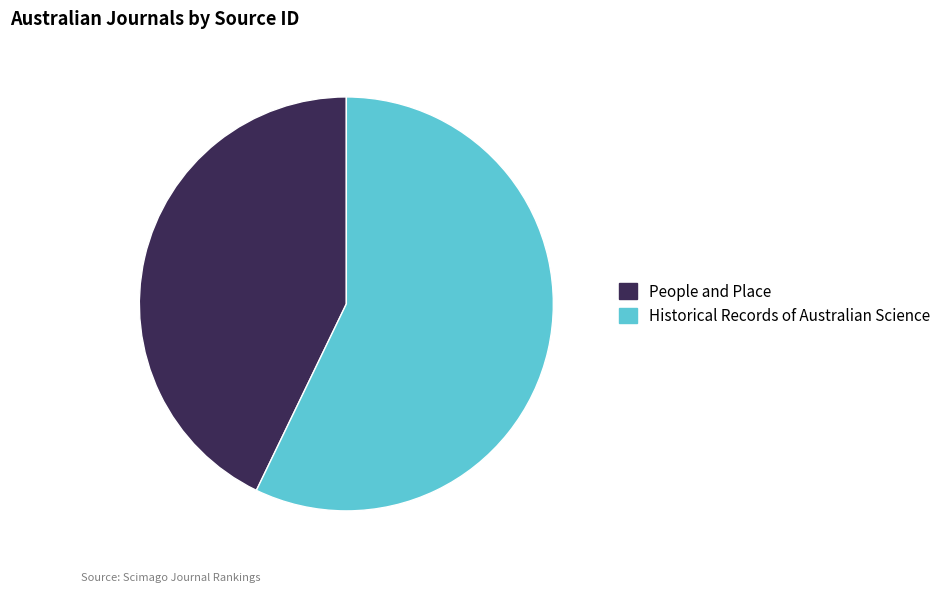

Does People and Place represent more than half of the total?

No